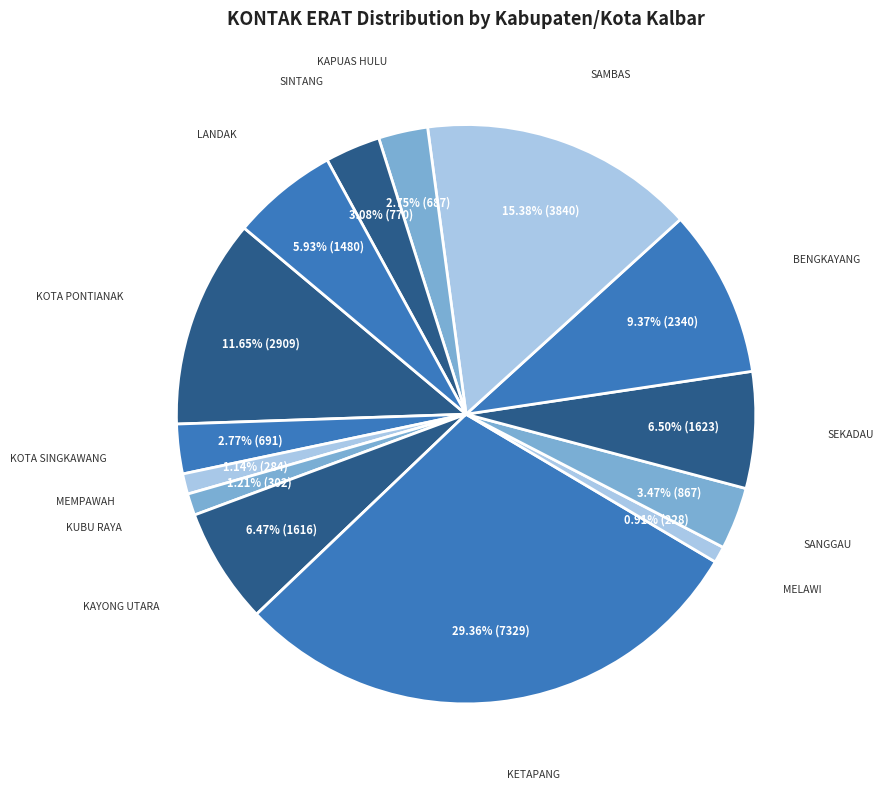

Count the number of slices in the pie.

14